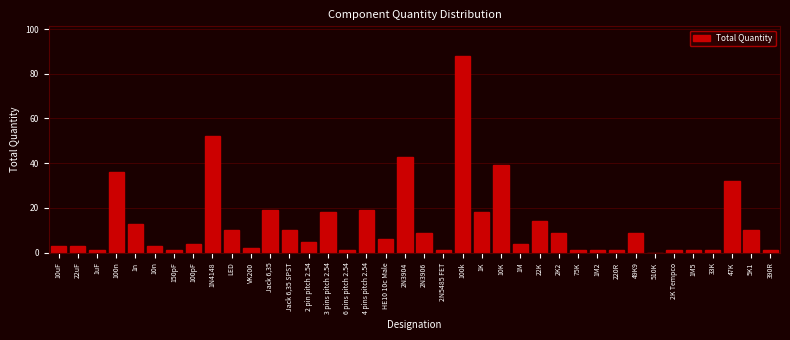

At which category does the chart reach its peak across all series?

100k